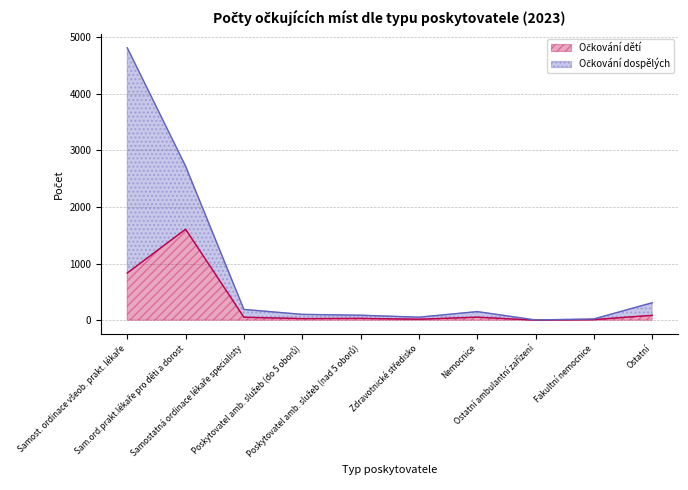

What position from the left is Ostatní?

10